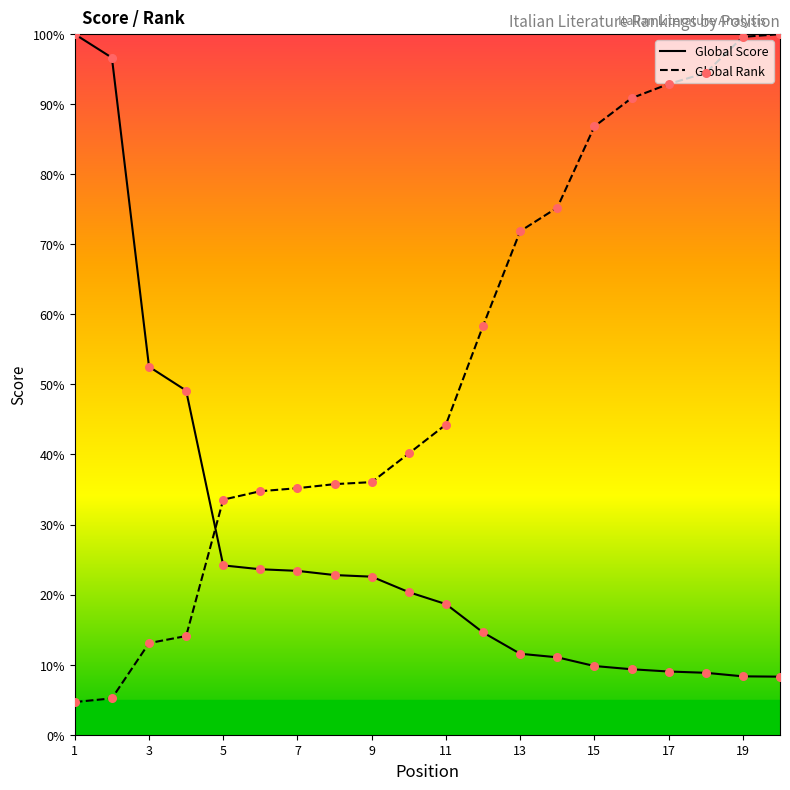

Which series contains the lowest Y value?

Global Rank